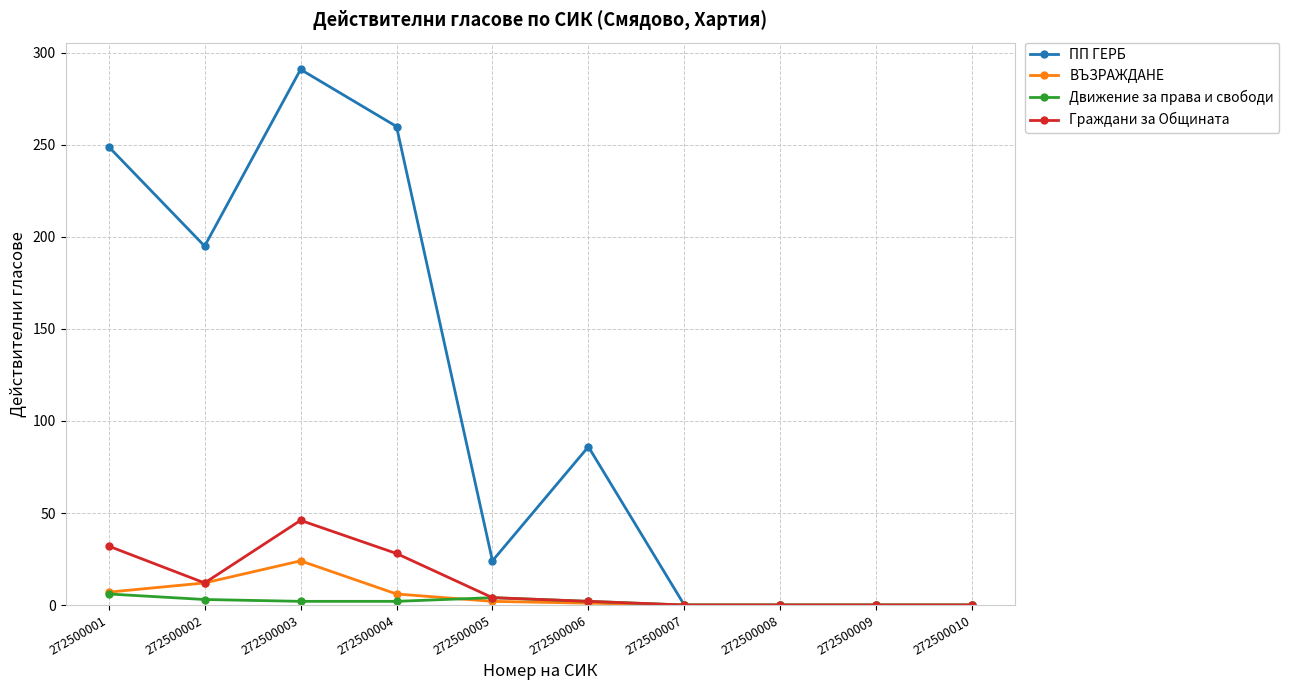

Where is the first local maximum for Граждани за Общината?

272500003